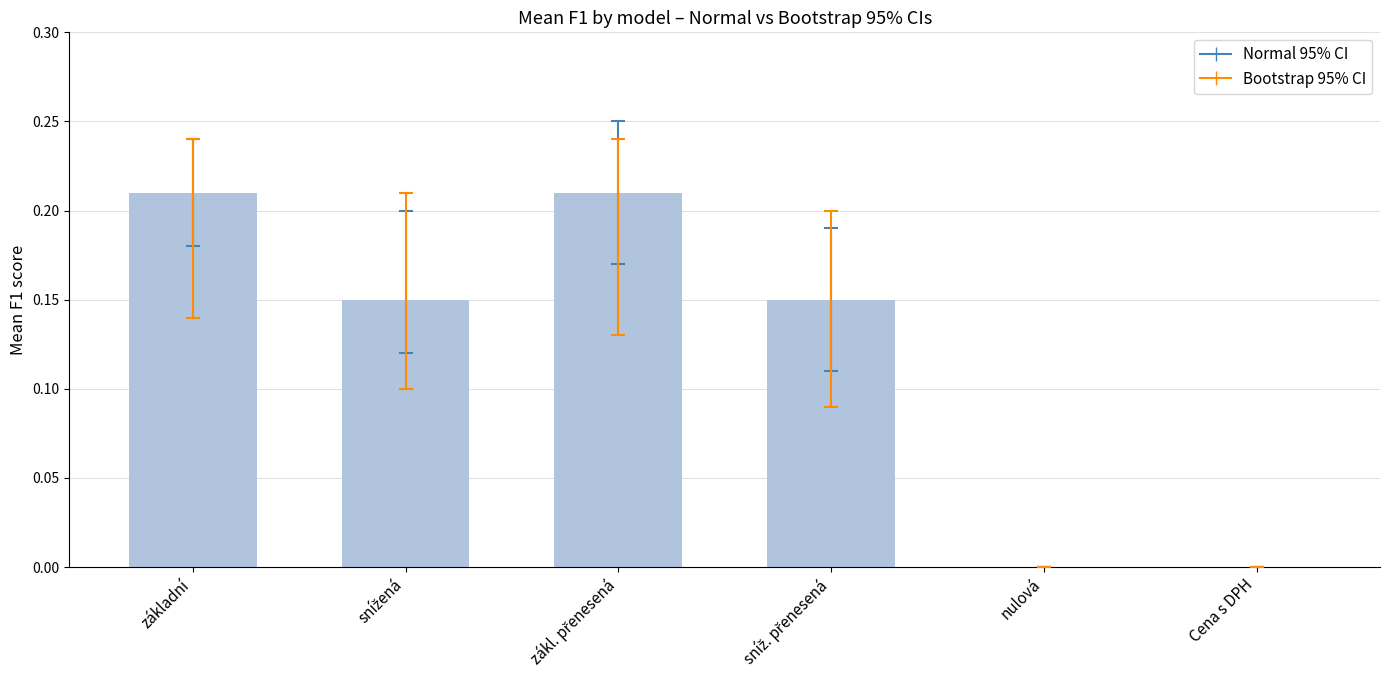

The value at nulová is 0.1. True or false?

False